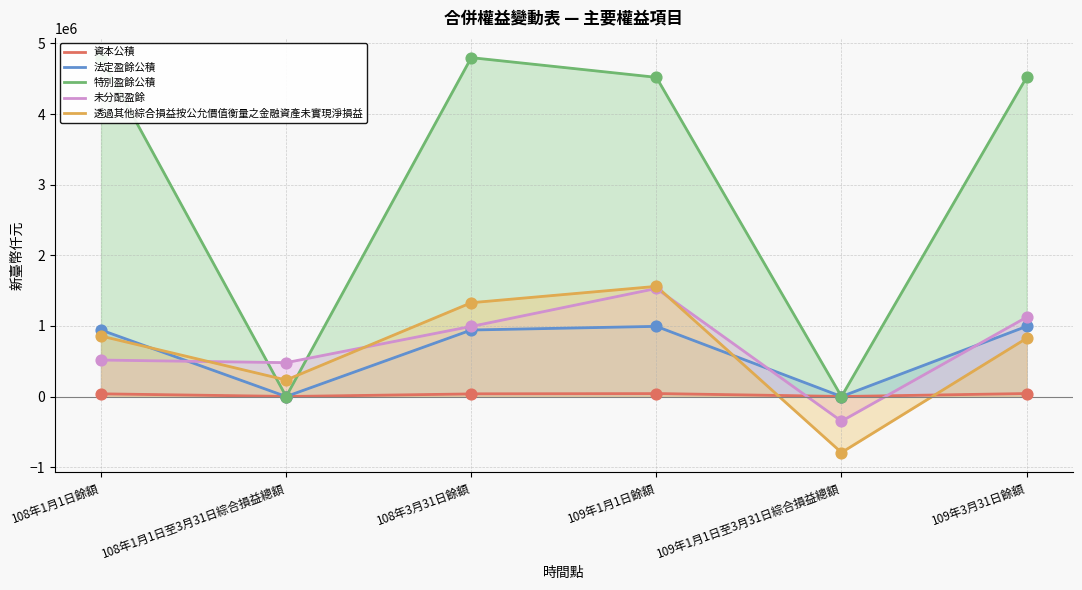

What are all the series names shown in the legend?

資本公積, 法定盈餘公積, 特別盈餘公積, 未分配盈餘, 透過其他綜合損益按公允價值衡量之金融資產未實現淨損益